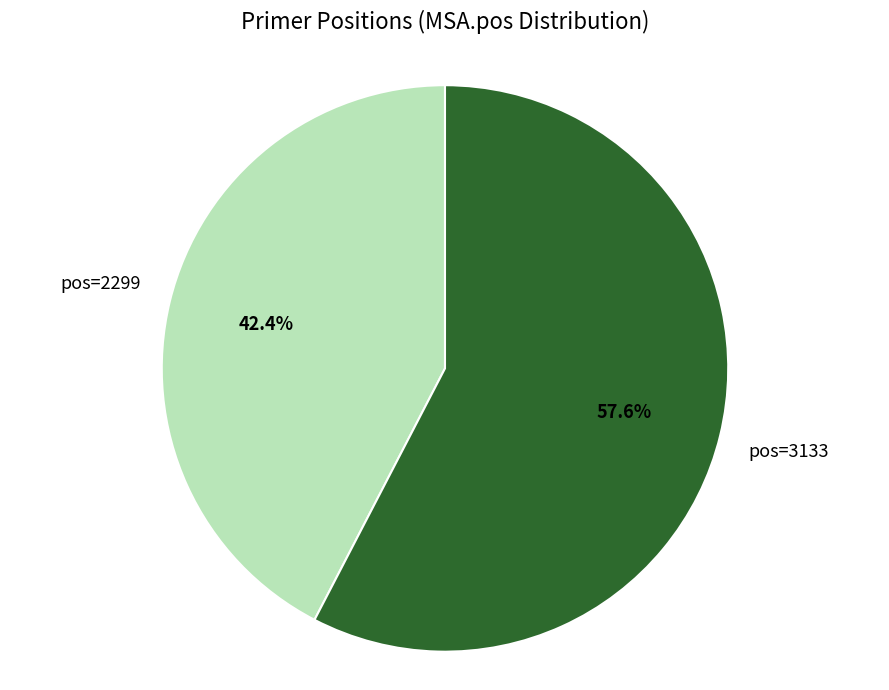

Count the number of slices in the pie.

2